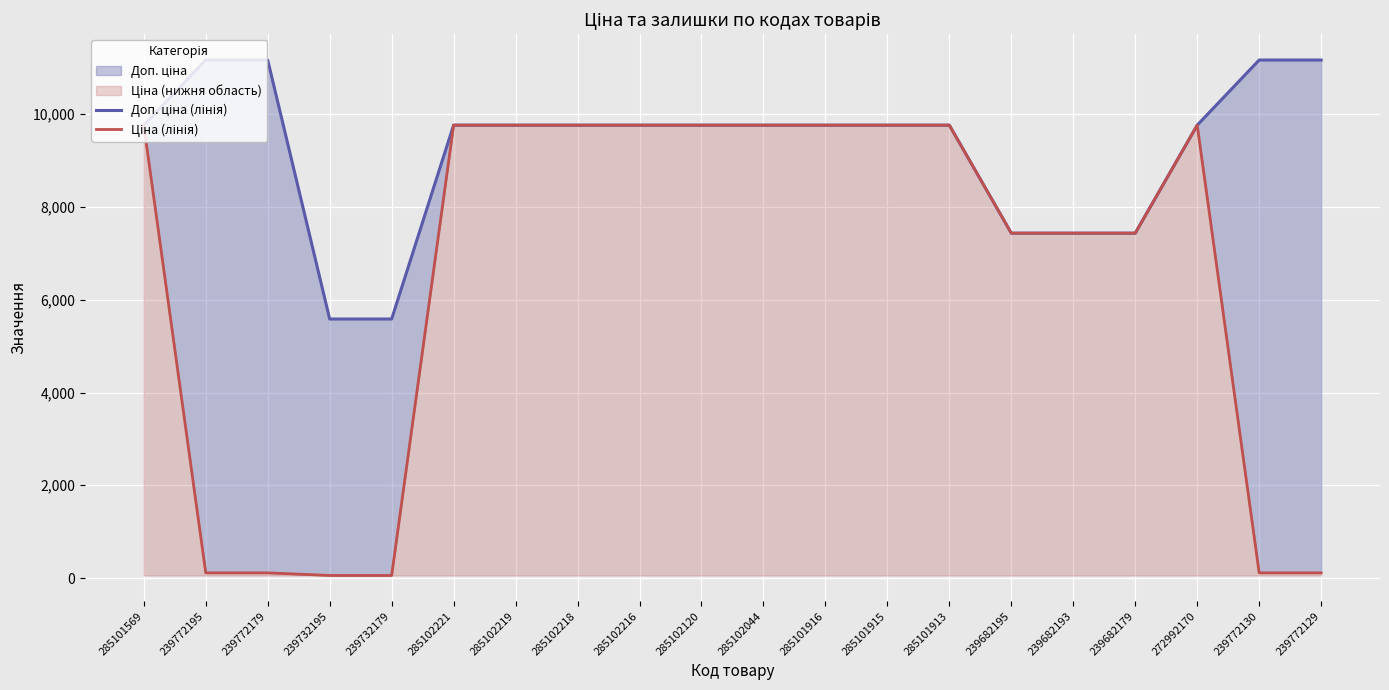

True or false: Ціна (лінія) and Доп. ціна (лінія) intersect in this chart.

False